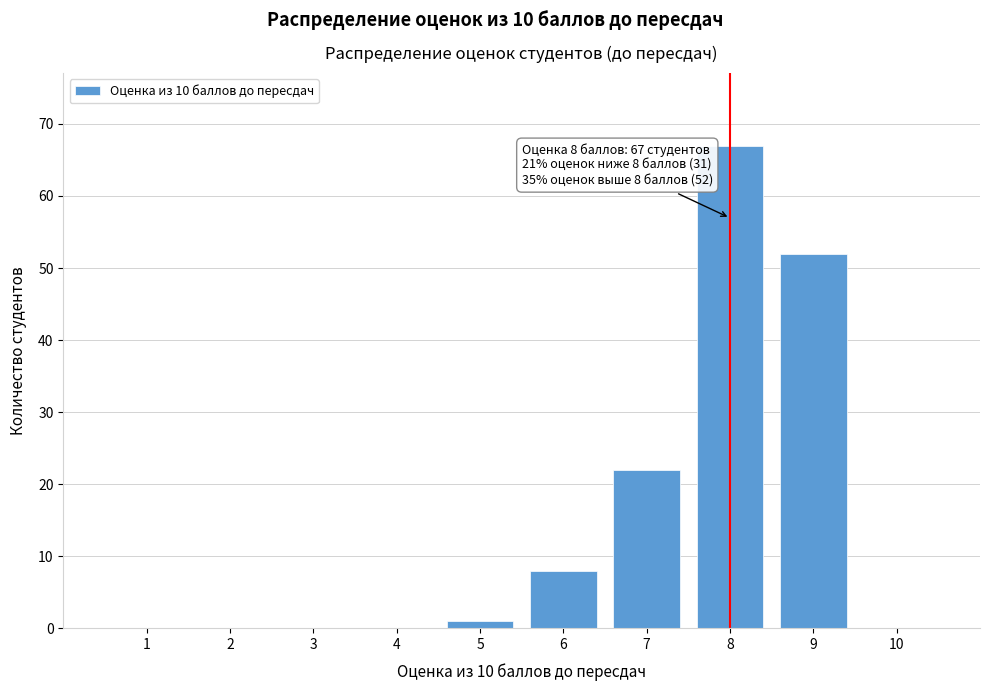

Reading left to right, transcribe all the data shown in this chart.

1=0	2=0	3=0	4=0	5=1	6=8	7=22	8=67	9=52	10=0